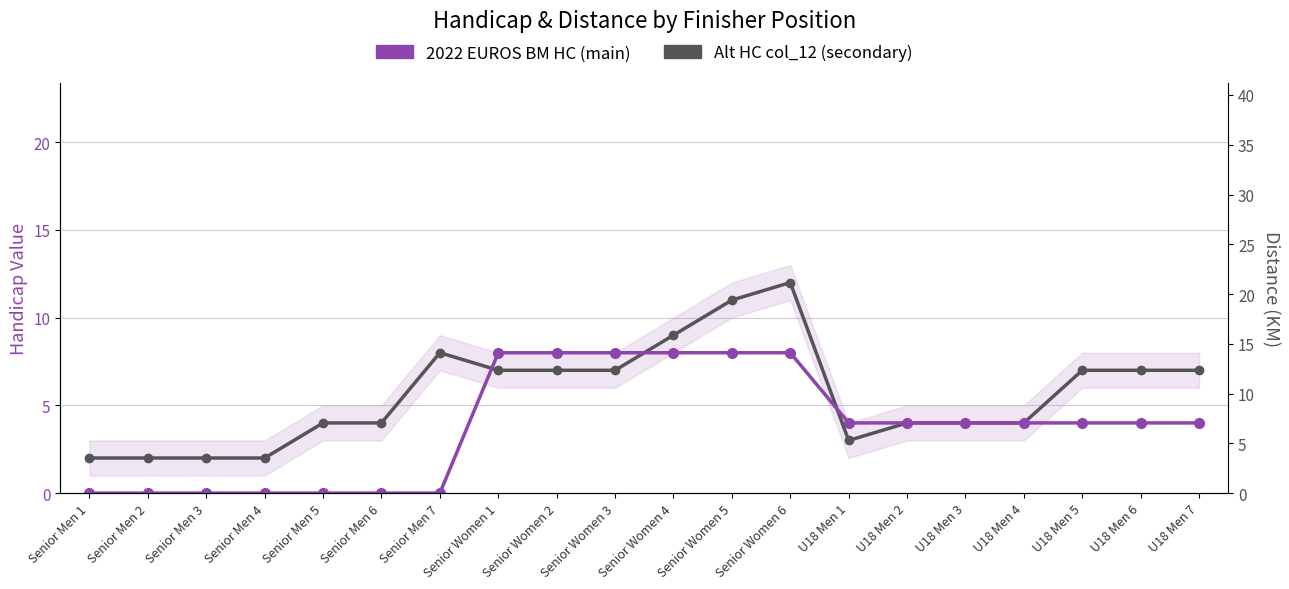

Reading left to right, list all the values displayed in this chart.

2022 EUROS BM HC: 0	0	0	0	0	0	0	8	8	8	8	8	8	4	4	4	4	4	4	4
Alt HC (col_12): 2	2	2	2	4	4	8	7	7	7	9	11	12	3	4	4	4	7	7	7